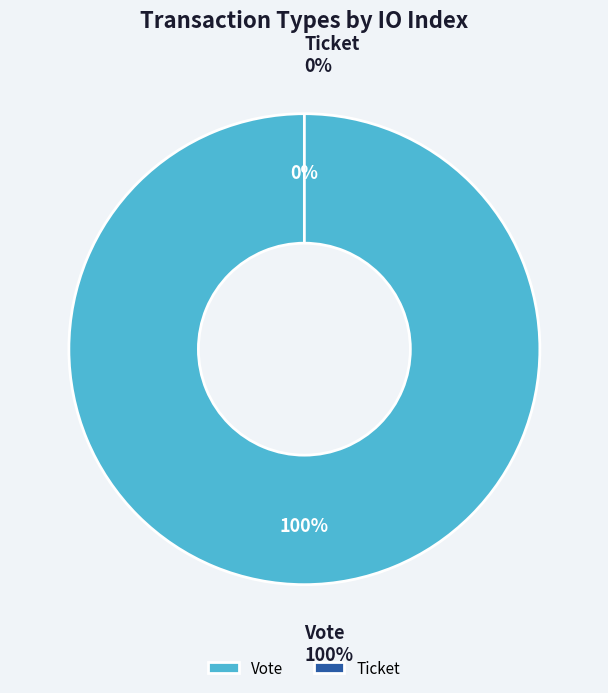

How many slices are in this pie chart?

2